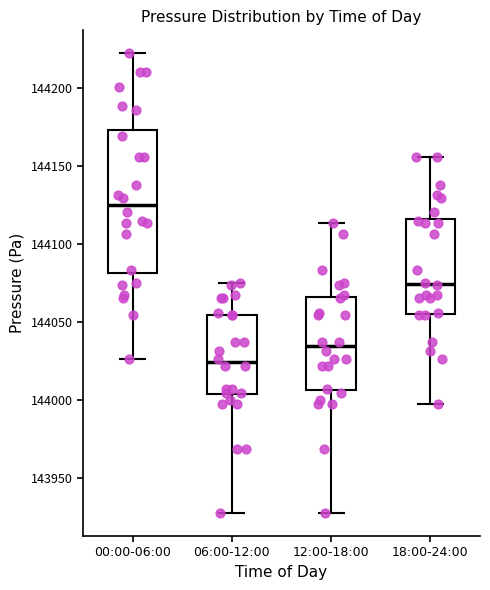

Reading left to right, read every box against the y-axis: the position of its median line, the range the box covers, and the ends of its whiskers. The values are not printed on the chart, so give them approximately, as read against the axis.

00:00-06:00: median 144125, box 144080 to 144175, whiskers 144025 to 144220
06:00-12:00: median 144025, box 144005 to 144055, whiskers 143925 to 144075
12:00-18:00: median 144035, box 144005 to 144065, whiskers 143925 to 144115
18:00-24:00: median 144075, box 144055 to 144115, whiskers 144000 to 144155